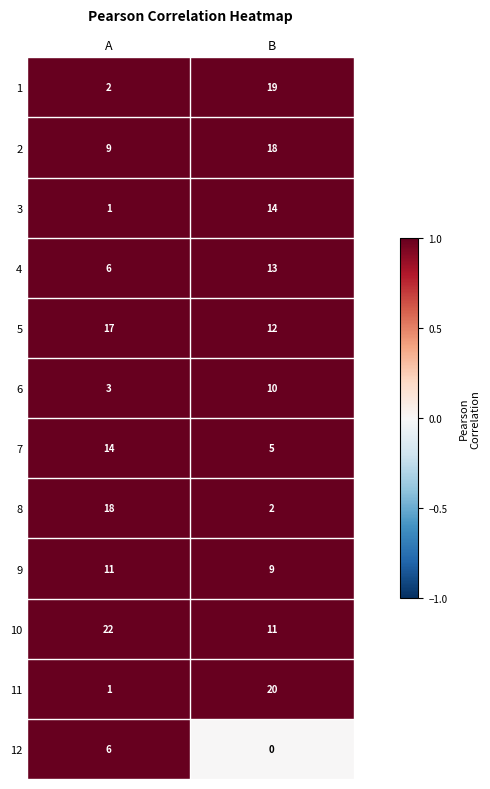

The 12 series shows 10 at A. True or false?

False